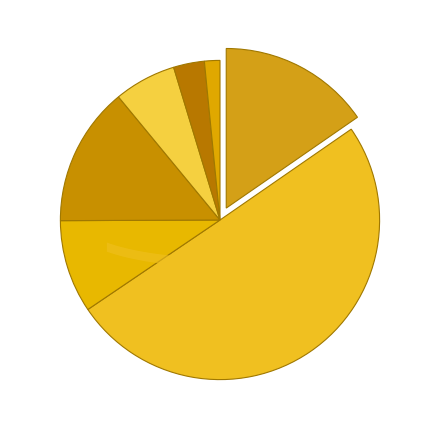

Count the number of slices in the pie.

7